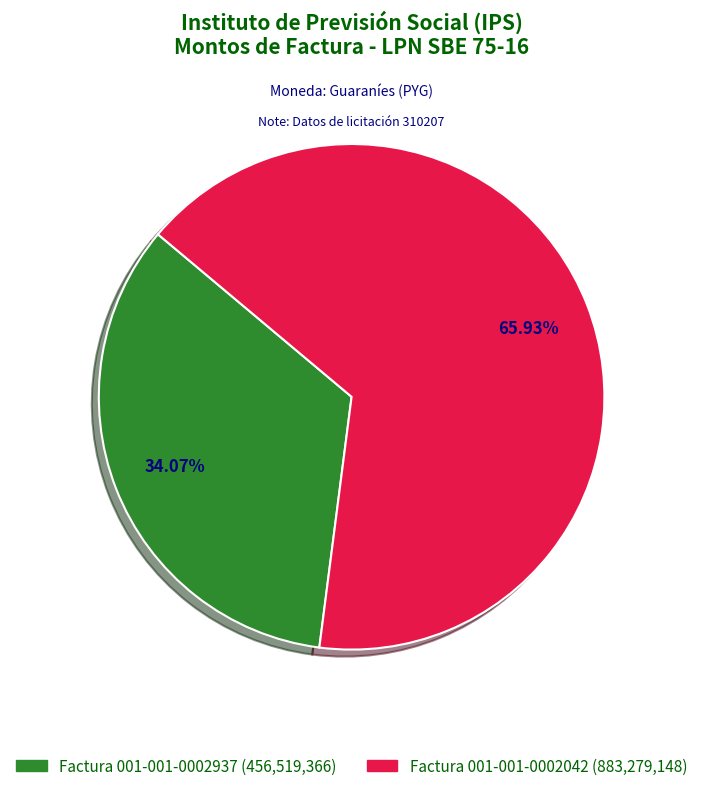

To the nearest percent, what is the average slice percentage?

50%